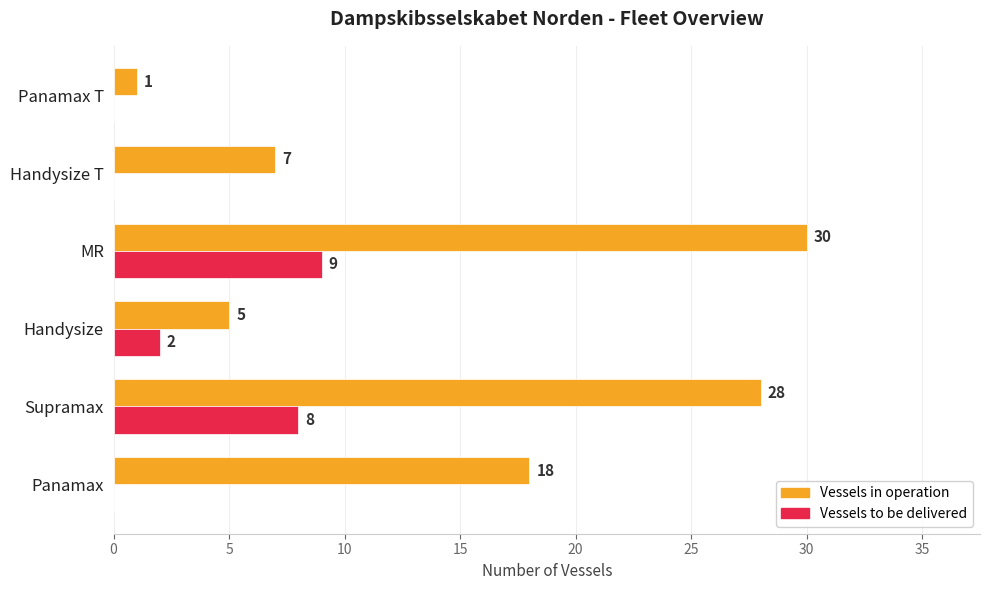

At which label is Vessels in operation closest to 15?

Panamax